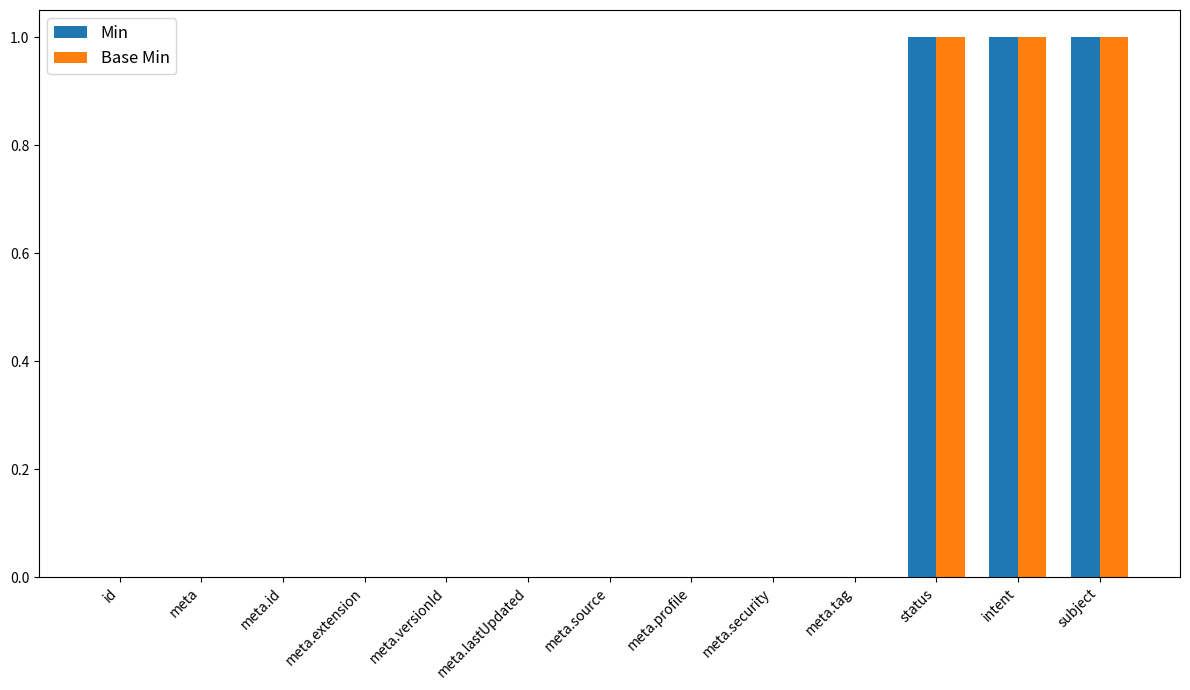

The value of Base Min at status is 1. True or false?

True